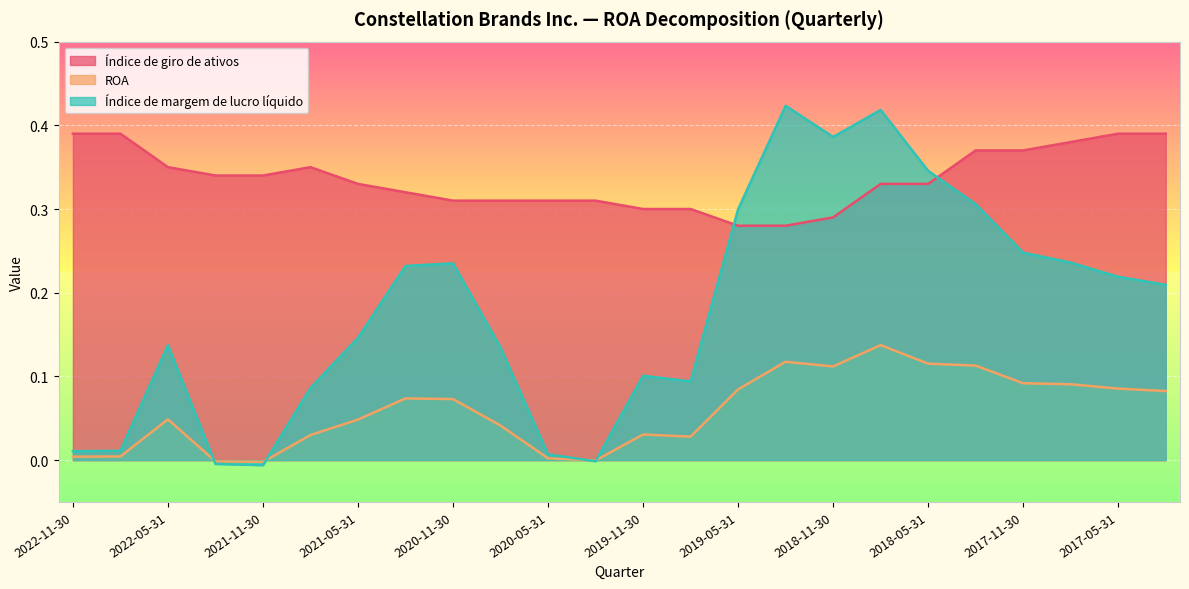

Which category has the lowest value in the Índice de margem de lucro líquido series?

2021-11-30